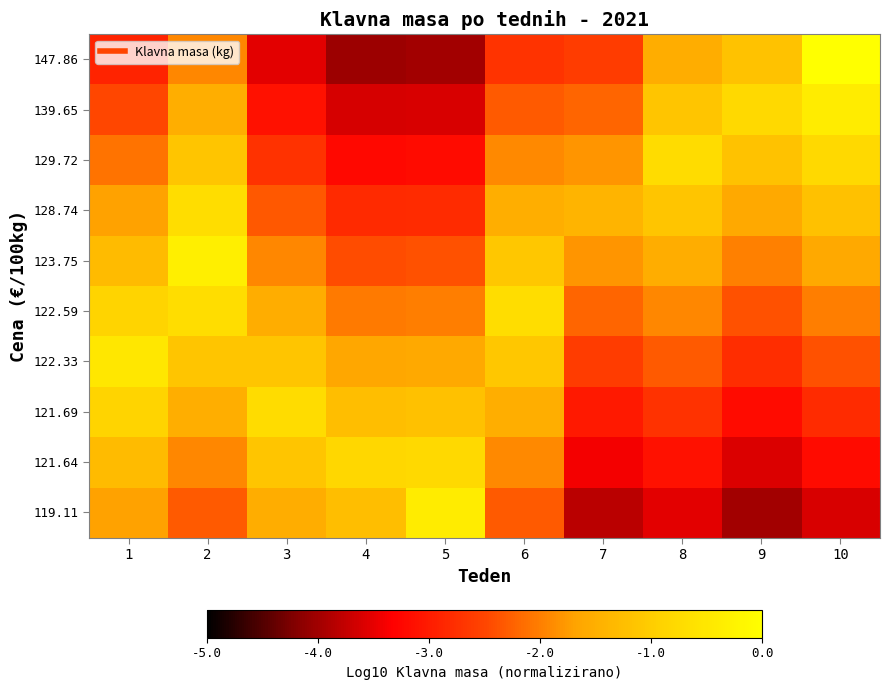

List the series in order of their peak value, lowest first.

121.64, 121.69, 129.72, 128.74, 122.59, 122.33, 119.11, 139.65, 123.75, 147.86